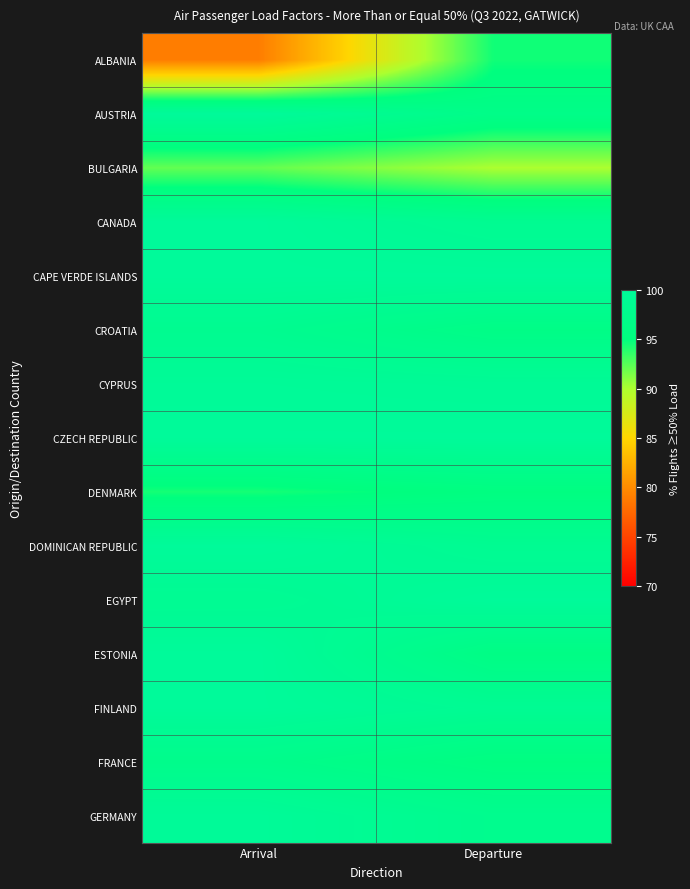

At which category does the chart reach its peak across all series?

Arrival